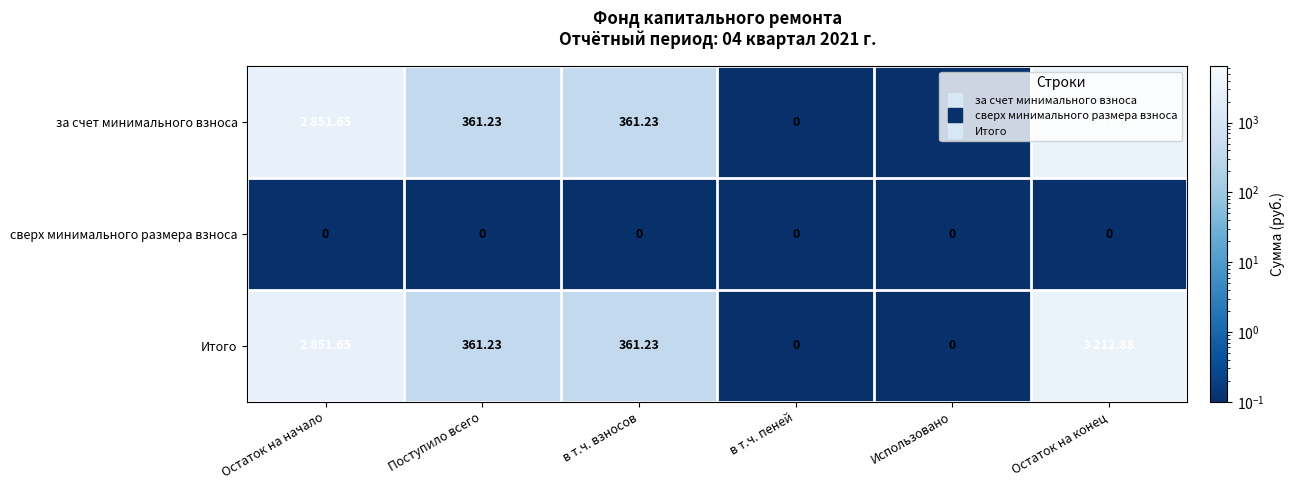

Rank the series at Остаток на конец from highest to lowest value.

за счет минимального взноса, Итого, сверх минимального размера взноса